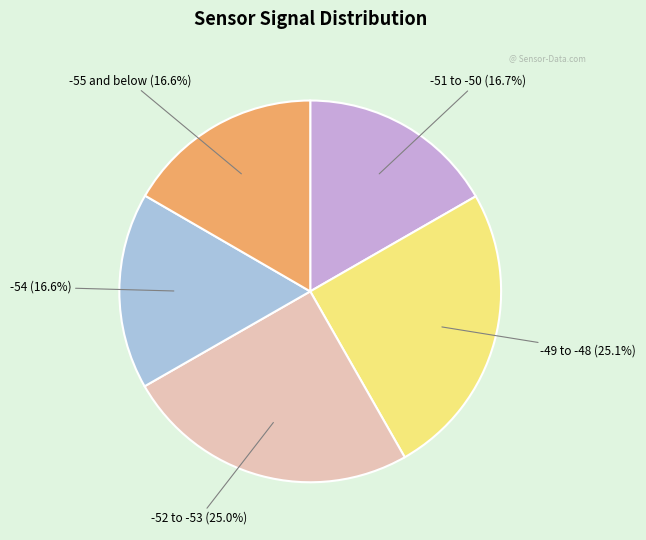

Does any single category account for the majority?

No